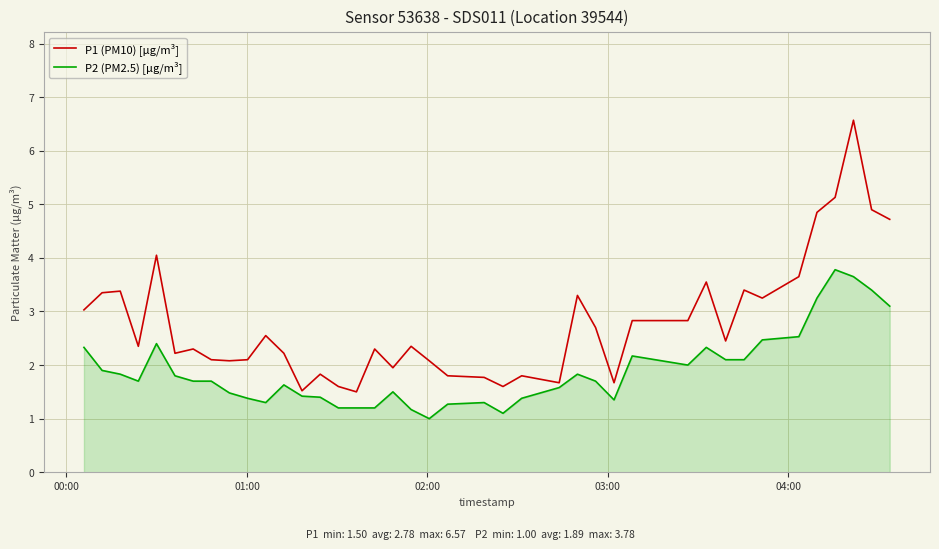

Which series has the largest range (max minus min)?

P1 (PM10) [µg/m³]